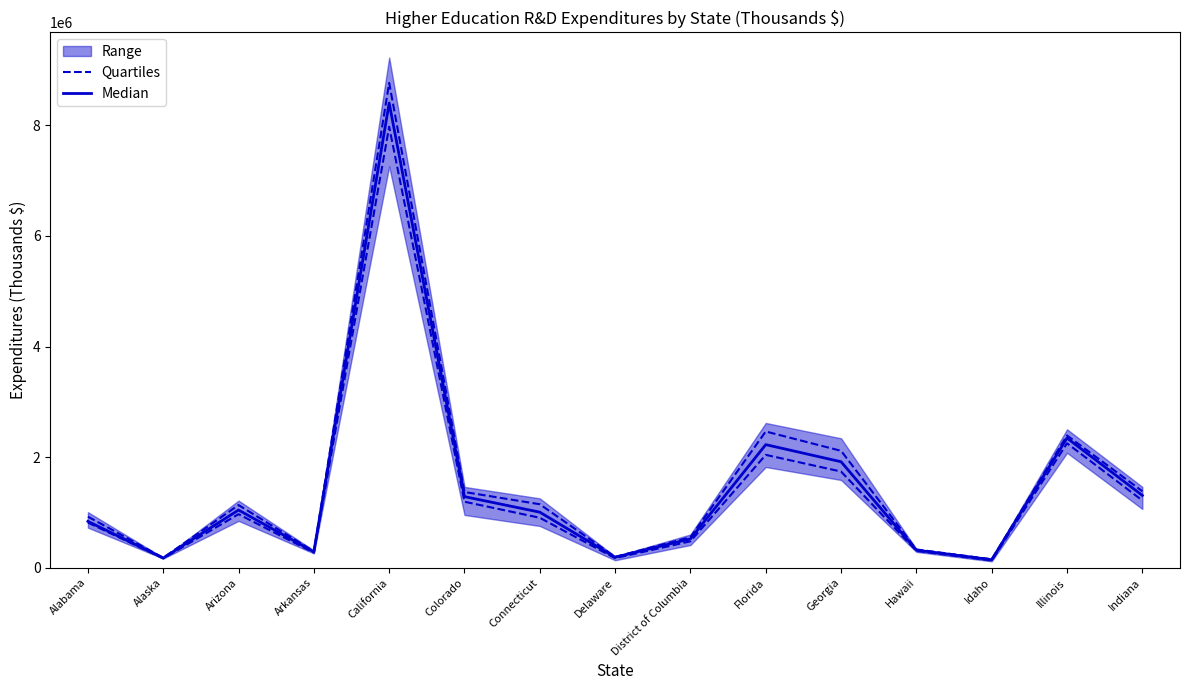

Reading left to right, transcribe all the data shown in this chart.

Quartiles: 817236.8	169088.8	968452.2	271976.5	7974984.8	1193649.8	903284.0	172843.8	478046.2	2040983.0	1739279.2	305388.5	130517.8	2250085.0	1216431.2
Median: 838805.0	175427.5	1043376.5	287527.5	8402867.5	1285632.0	1004515.0	189542.0	522341.5	2225954.0	1916649.0	318038.0	144549.0	2344661.0	1307659.0